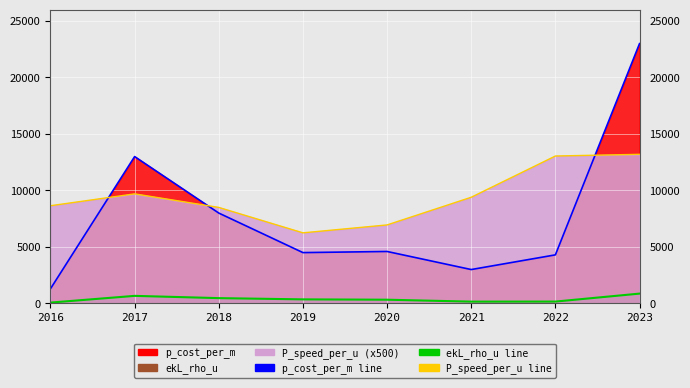

At how many categories does at least one series exceed 16565?

1